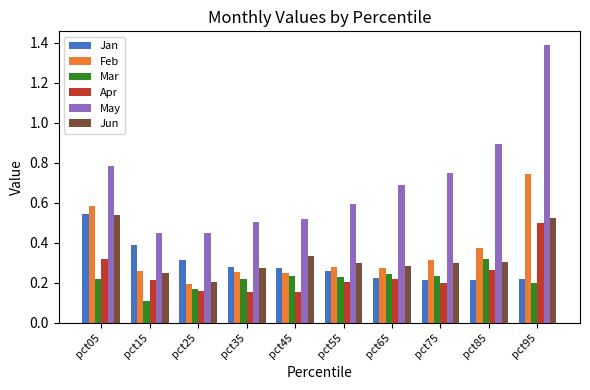

At which category is the sum across all series the highest?

pct95